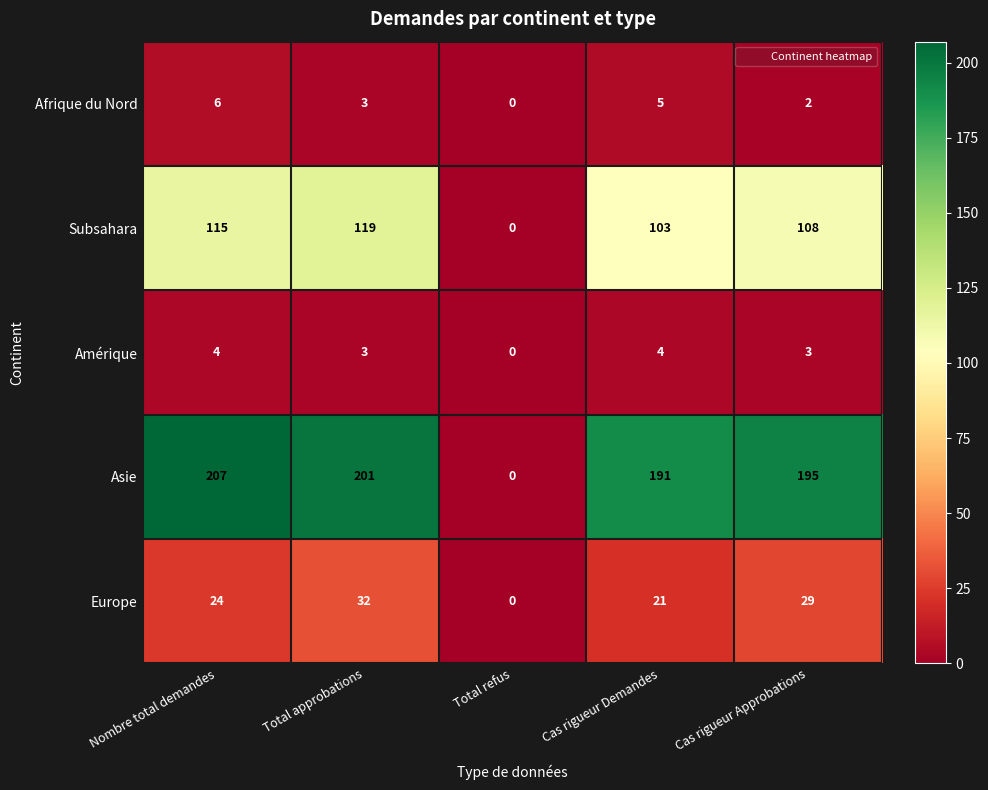

The Europe series shows 24 at Nombre total demandes. True or false?

True